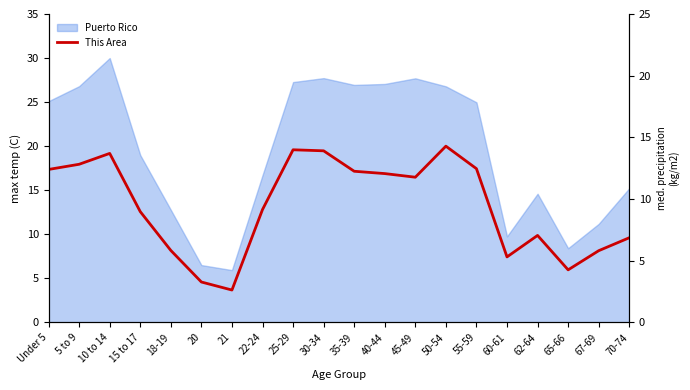

Which has a higher value, 10 to 14 or 65-66?

10 to 14